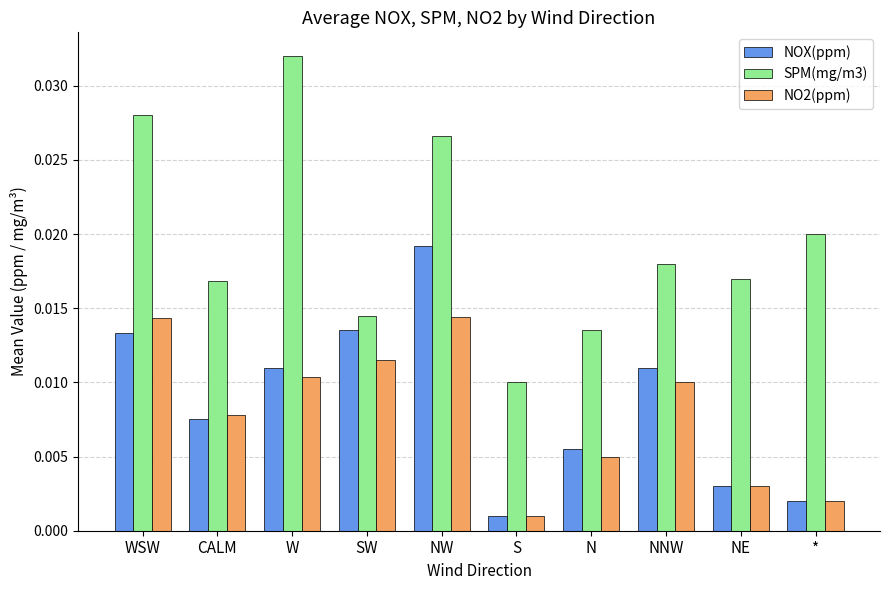

At which category is the sum across all series the highest?

NW